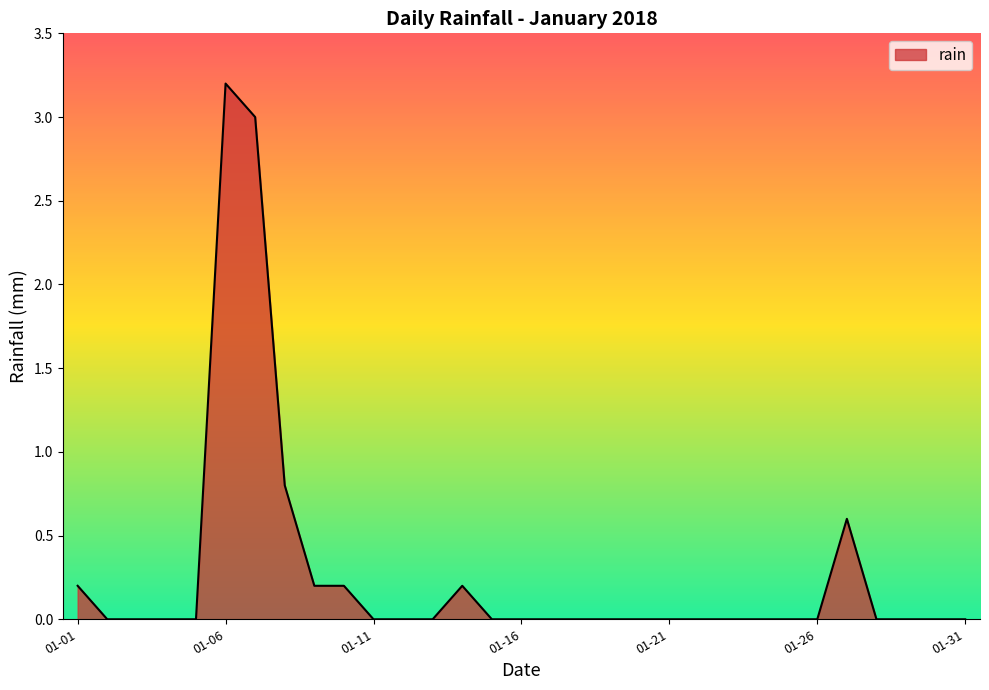

What is the difference between the maximum and minimum values?

3.2